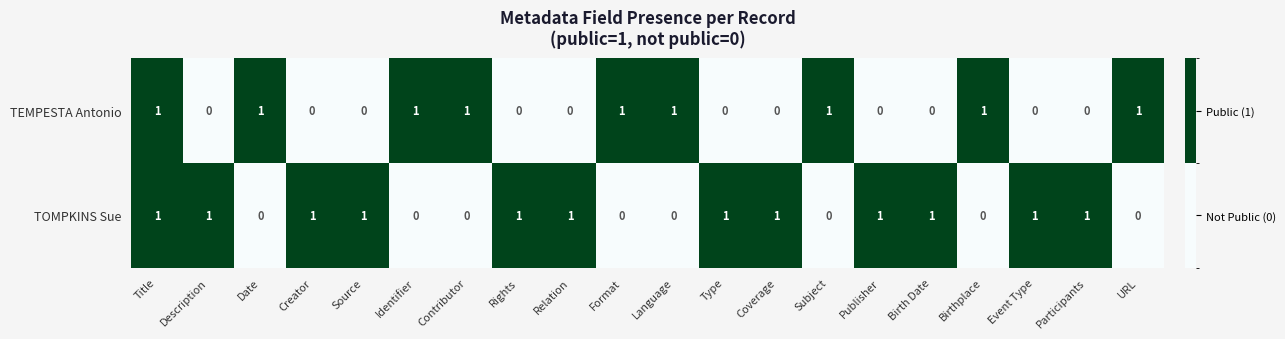

How many TEMPESTA Antonio values are between 0 and 1?

20